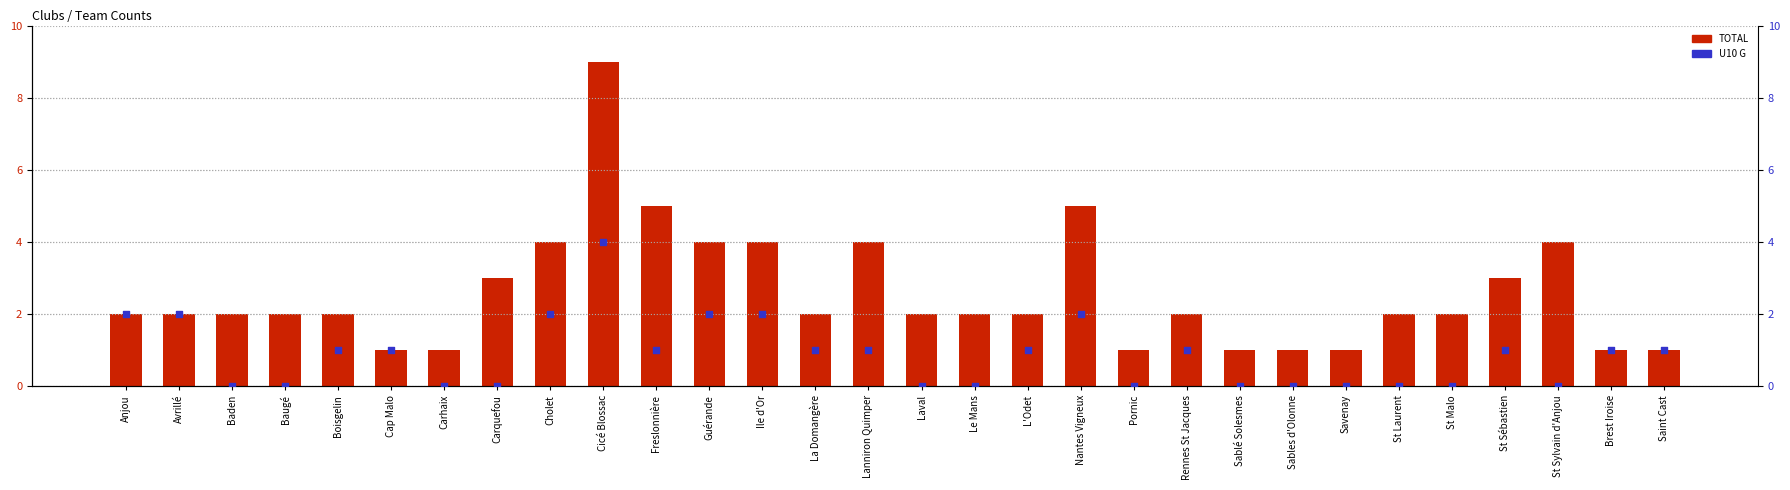

What are all the series names shown in the legend?

TOTAL, U10 G